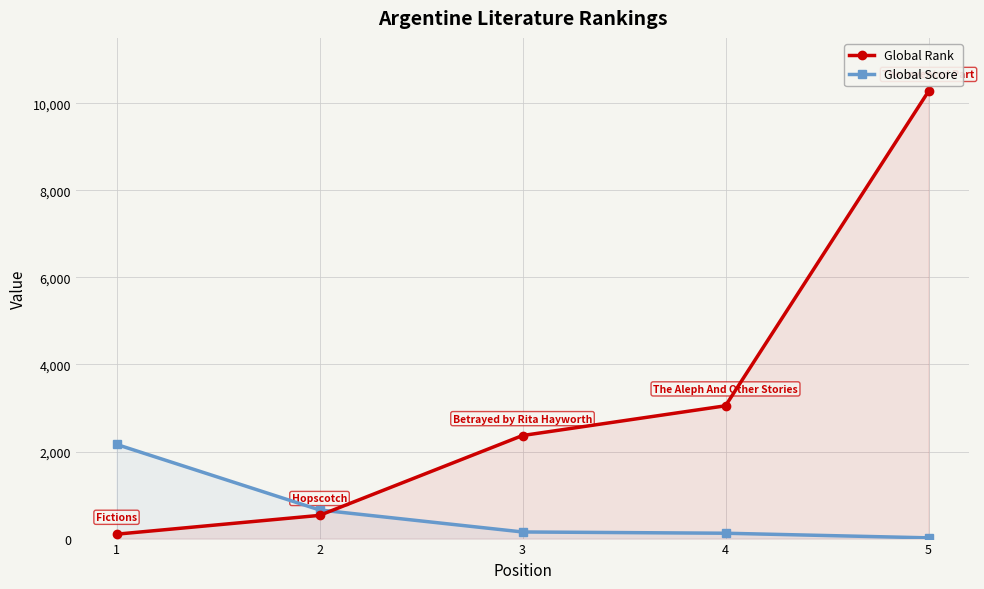

Reading left to right, what are all the values shown in this chart?

Global Rank: 101	533	2367	3050	10273
Global Score: 2163	658	152	123	17